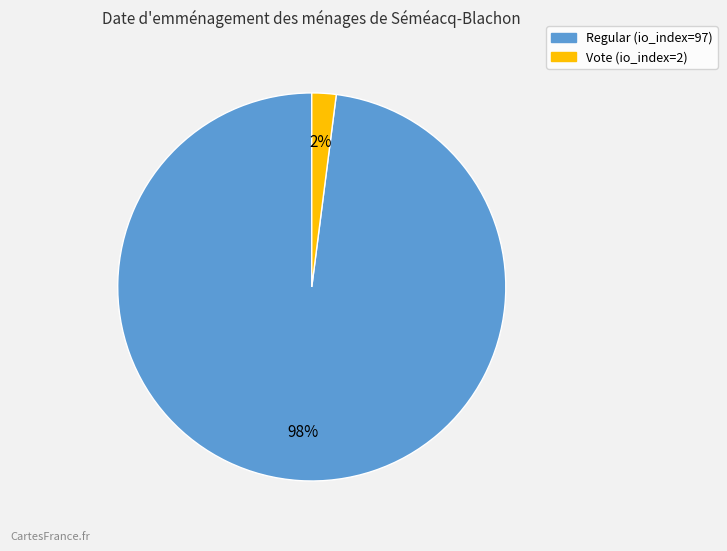

How many segments does this pie chart have?

2